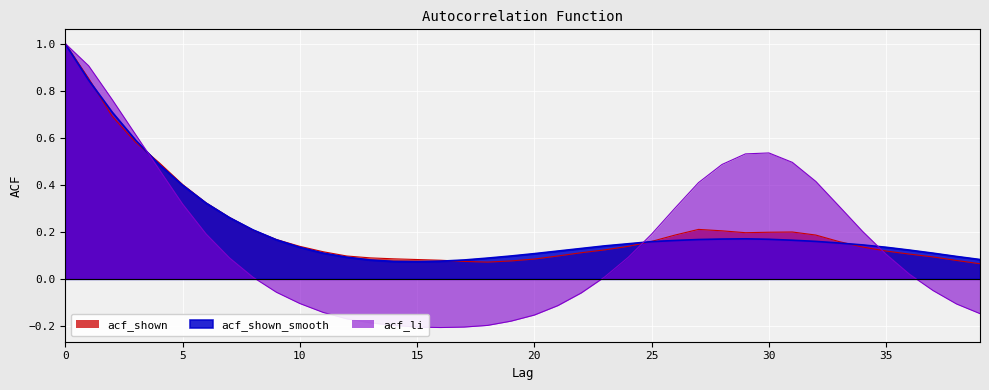

Which category has the lowest value across all series?

16